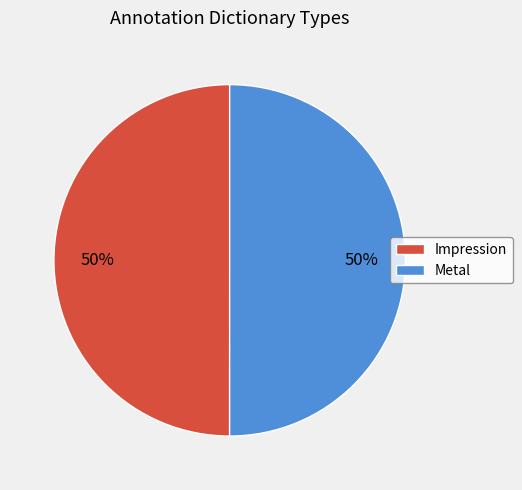

To the nearest percent, what percentage of the pie is Impression?

50%